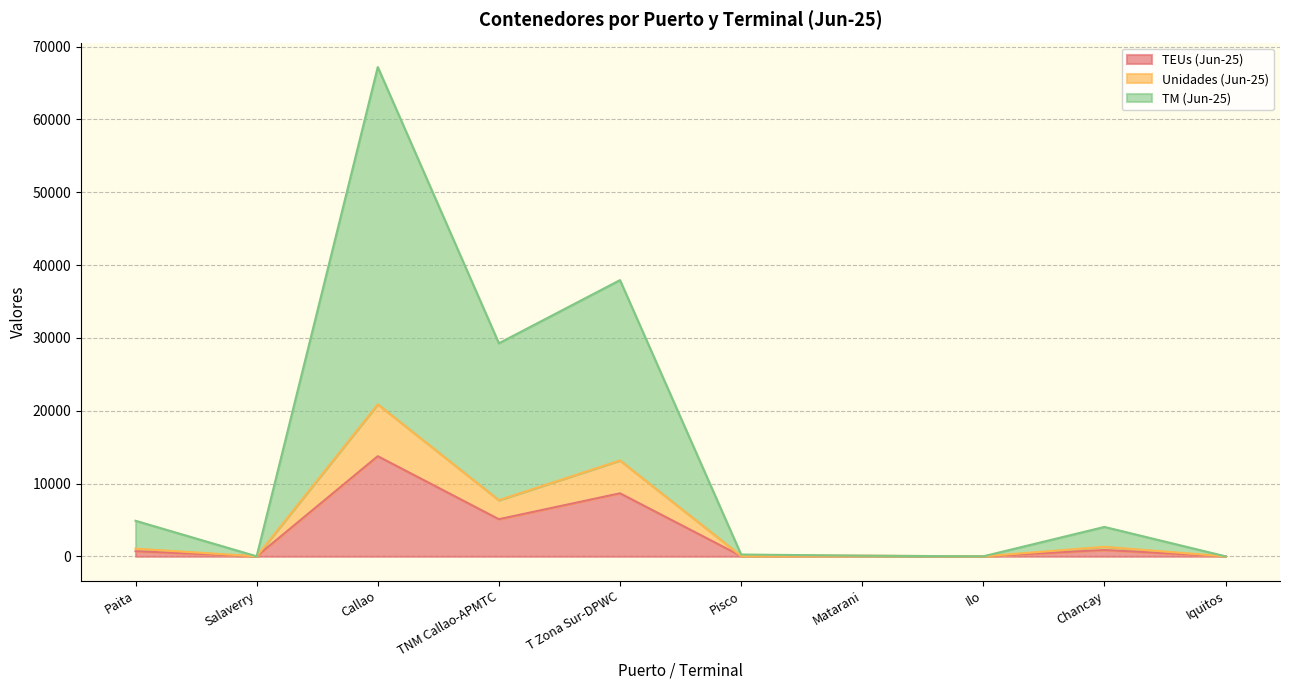

What is the difference between the TEUs (Jun-25) values at T Zona Sur-DPWC and Matarani?

8600.0